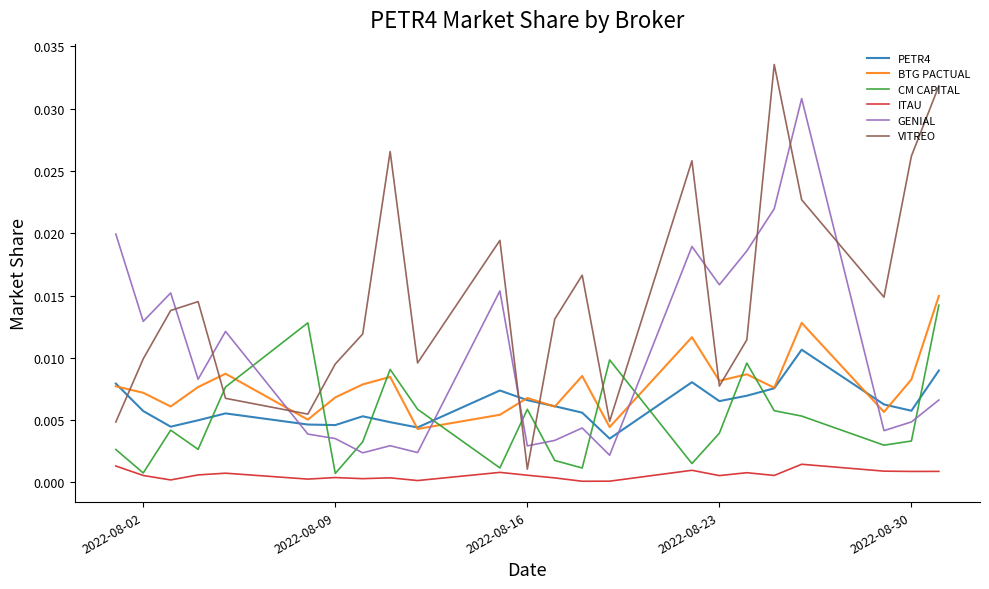

Which series has the widest spread of values?

VITREO